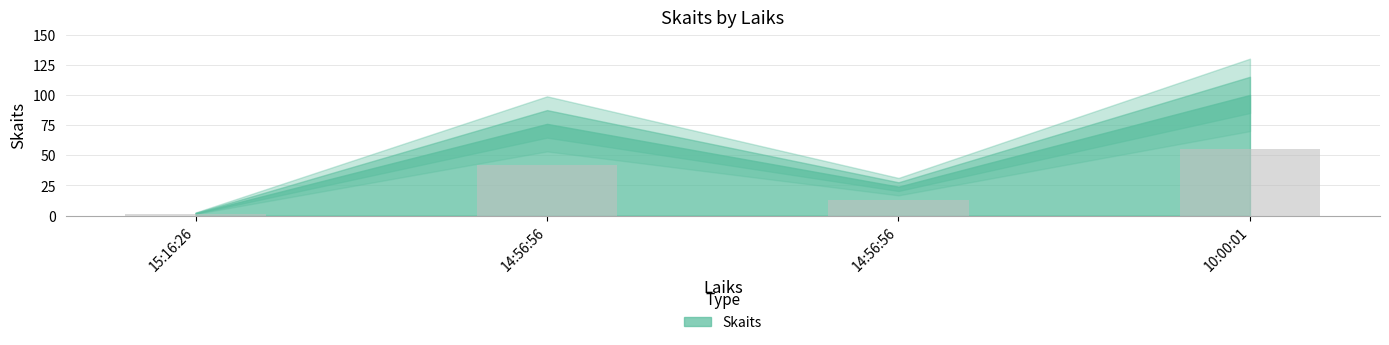

How many bars are there in total?

4